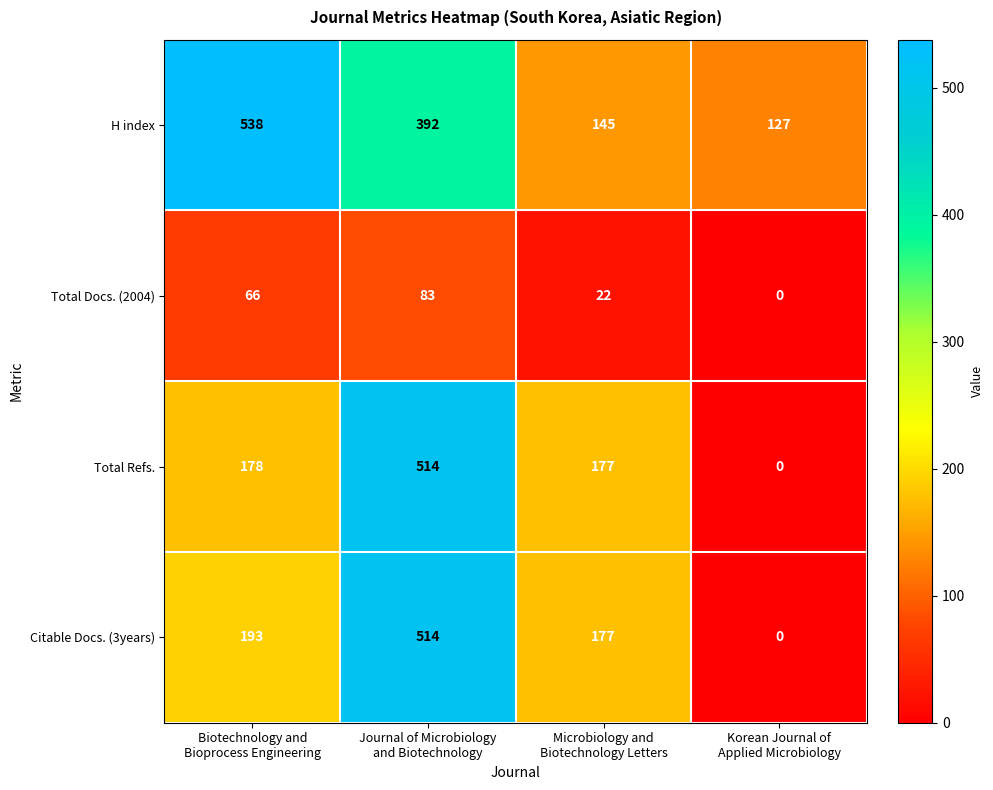

What is the difference between the maximum and second lowest values in the Total Docs. (2004) series?

61